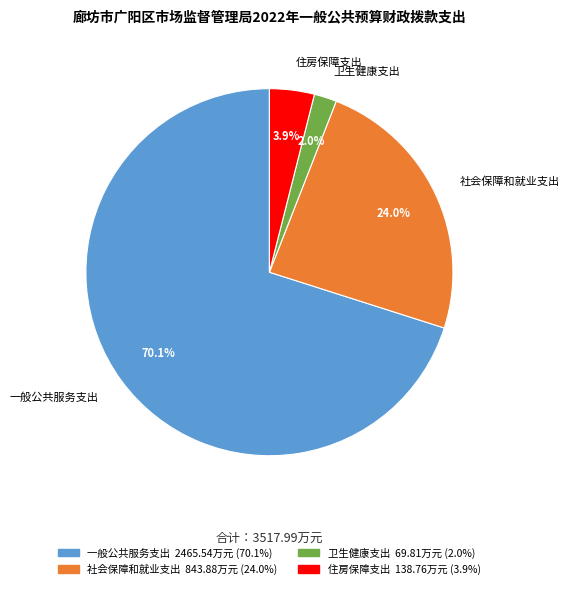

How many slices are in this pie chart?

4